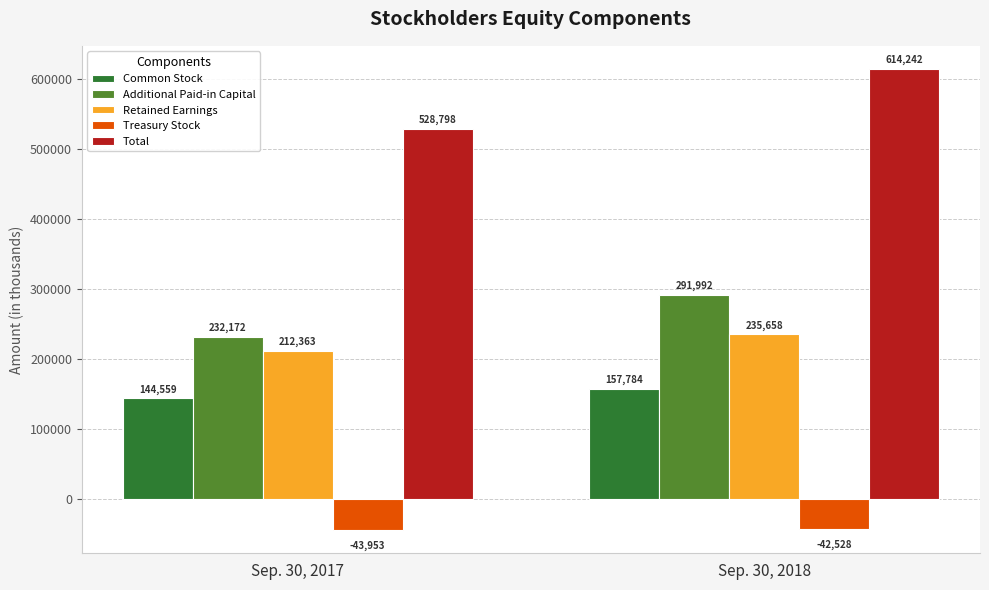

What are all the series names shown in the legend?

Common Stock, Additional Paid-in Capital, Retained Earnings, Treasury Stock, Total